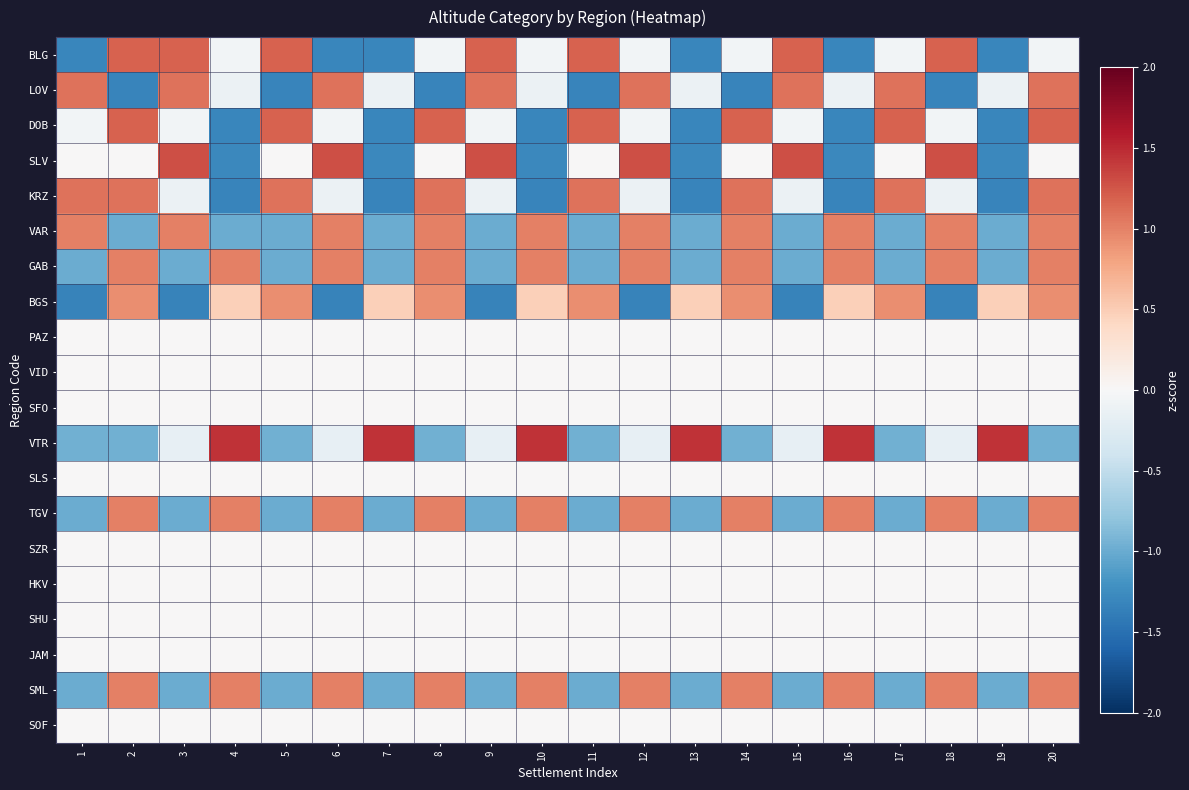

Reading left to right, transcribe all the data shown in this chart.

BLG: 1=-1.3	2=1.2	3=1.2	4=-0.1	5=1.2	6=-1.3	7=-1.3	8=-0.1	9=1.2	10=-0.1	11=1.2	12=-0.1	13=-1.3	14=-0.1	15=1.2	16=-1.3	17=-0.1	18=1.2	19=-1.3	20=-0.1
LOV: 1=1.1	2=-1.3	3=1.1	4=-0.1	5=-1.3	6=1.1	7=-0.1	8=-1.3	9=1.1	10=-0.1	11=-1.3	12=1.1	13=-0.1	14=-1.3	15=1.1	16=-0.1	17=1.1	18=-1.3	19=-0.1	20=1.1
DOB: 1=-0.1	2=1.2	3=-0.1	4=-1.3	5=1.2	6=-0.1	7=-1.3	8=1.2	9=-0.1	10=-1.3	11=1.2	12=-0.1	13=-1.3	14=1.2	15=-0.1	16=-1.3	17=1.2	18=-0.1	19=-1.3	20=1.2
SLV: 1=0.0	2=0.0	3=1.3	4=-1.3	5=0.0	6=1.3	7=-1.3	8=0.0	9=1.3	10=-1.3	11=0.0	12=1.3	13=-1.3	14=0.0	15=1.3	16=-1.3	17=0.0	18=1.3	19=-1.3	20=0.0
KRZ: 1=1.1	2=1.1	3=-0.1	4=-1.3	5=1.1	6=-0.1	7=-1.3	8=1.1	9=-0.1	10=-1.3	11=1.1	12=-0.1	13=-1.3	14=1.1	15=-0.1	16=-1.3	17=1.1	18=-0.1	19=-1.3	20=1.1
VAR: 1=1.0	2=-1.0	3=1.0	4=-1.0	5=-1.0	6=1.0	7=-1.0	8=1.0	9=-1.0	10=1.0	11=-1.0	12=1.0	13=-1.0	14=1.0	15=-1.0	16=1.0	17=-1.0	18=1.0	19=-1.0	20=1.0
GAB: 1=-1.0	2=1.0	3=-1.0	4=1.0	5=-1.0	6=1.0	7=-1.0	8=1.0	9=-1.0	10=1.0	11=-1.0	12=1.0	13=-1.0	14=1.0	15=-1.0	16=1.0	17=-1.0	18=1.0	19=-1.0	20=1.0
BGS: 1=-1.3	2=0.9	3=-1.3	4=0.5	5=0.9	6=-1.3	7=0.5	8=0.9	9=-1.3	10=0.5	11=0.9	12=-1.3	13=0.5	14=0.9	15=-1.3	16=0.5	17=0.9	18=-1.3	19=0.5	20=0.9
PAZ: 1=0.0	2=0.0	3=0.0	4=0.0	5=0.0	6=0.0	7=0.0	8=0.0	9=0.0	10=0.0	11=0.0	12=0.0	13=0.0	14=0.0	15=0.0	16=0.0	17=0.0	18=0.0	19=0.0	20=0.0
VID: 1=0.0	2=0.0	3=0.0	4=0.0	5=0.0	6=0.0	7=0.0	8=0.0	9=0.0	10=0.0	11=0.0	12=0.0	13=0.0	14=0.0	15=0.0	16=0.0	17=0.0	18=0.0	19=0.0	20=0.0
SFO: 1=0.0	2=0.0	3=0.0	4=0.0	5=0.0	6=0.0	7=0.0	8=0.0	9=0.0	10=0.0	11=0.0	12=0.0	13=0.0	14=0.0	15=0.0	16=0.0	17=0.0	18=0.0	19=0.0	20=0.0
VTR: 1=-1.0	2=-1.0	3=-0.2	4=1.4	5=-1.0	6=-0.2	7=1.4	8=-1.0	9=-0.2	10=1.4	11=-1.0	12=-0.2	13=1.4	14=-1.0	15=-0.2	16=1.4	17=-1.0	18=-0.2	19=1.4	20=-1.0
SLS: 1=0.0	2=0.0	3=0.0	4=0.0	5=0.0	6=0.0	7=0.0	8=0.0	9=0.0	10=0.0	11=0.0	12=0.0	13=0.0	14=0.0	15=0.0	16=0.0	17=0.0	18=0.0	19=0.0	20=0.0
TGV: 1=-1.0	2=1.0	3=-1.0	4=1.0	5=-1.0	6=1.0	7=-1.0	8=1.0	9=-1.0	10=1.0	11=-1.0	12=1.0	13=-1.0	14=1.0	15=-1.0	16=1.0	17=-1.0	18=1.0	19=-1.0	20=1.0
SZR: 1=0.0	2=0.0	3=0.0	4=0.0	5=0.0	6=0.0	7=0.0	8=0.0	9=0.0	10=0.0	11=0.0	12=0.0	13=0.0	14=0.0	15=0.0	16=0.0	17=0.0	18=0.0	19=0.0	20=0.0
HKV: 1=0.0	2=0.0	3=0.0	4=0.0	5=0.0	6=0.0	7=0.0	8=0.0	9=0.0	10=0.0	11=0.0	12=0.0	13=0.0	14=0.0	15=0.0	16=0.0	17=0.0	18=0.0	19=0.0	20=0.0
SHU: 1=0.0	2=0.0	3=0.0	4=0.0	5=0.0	6=0.0	7=0.0	8=0.0	9=0.0	10=0.0	11=0.0	12=0.0	13=0.0	14=0.0	15=0.0	16=0.0	17=0.0	18=0.0	19=0.0	20=0.0
JAM: 1=0.0	2=0.0	3=0.0	4=0.0	5=0.0	6=0.0	7=0.0	8=0.0	9=0.0	10=0.0	11=0.0	12=0.0	13=0.0	14=0.0	15=0.0	16=0.0	17=0.0	18=0.0	19=0.0	20=0.0
SML: 1=-1.0	2=1.0	3=-1.0	4=1.0	5=-1.0	6=1.0	7=-1.0	8=1.0	9=-1.0	10=1.0	11=-1.0	12=1.0	13=-1.0	14=1.0	15=-1.0	16=1.0	17=-1.0	18=1.0	19=-1.0	20=1.0
SOF: 1=0.0	2=0.0	3=0.0	4=0.0	5=0.0	6=0.0	7=0.0	8=0.0	9=0.0	10=0.0	11=0.0	12=0.0	13=0.0	14=0.0	15=0.0	16=0.0	17=0.0	18=0.0	19=0.0	20=0.0